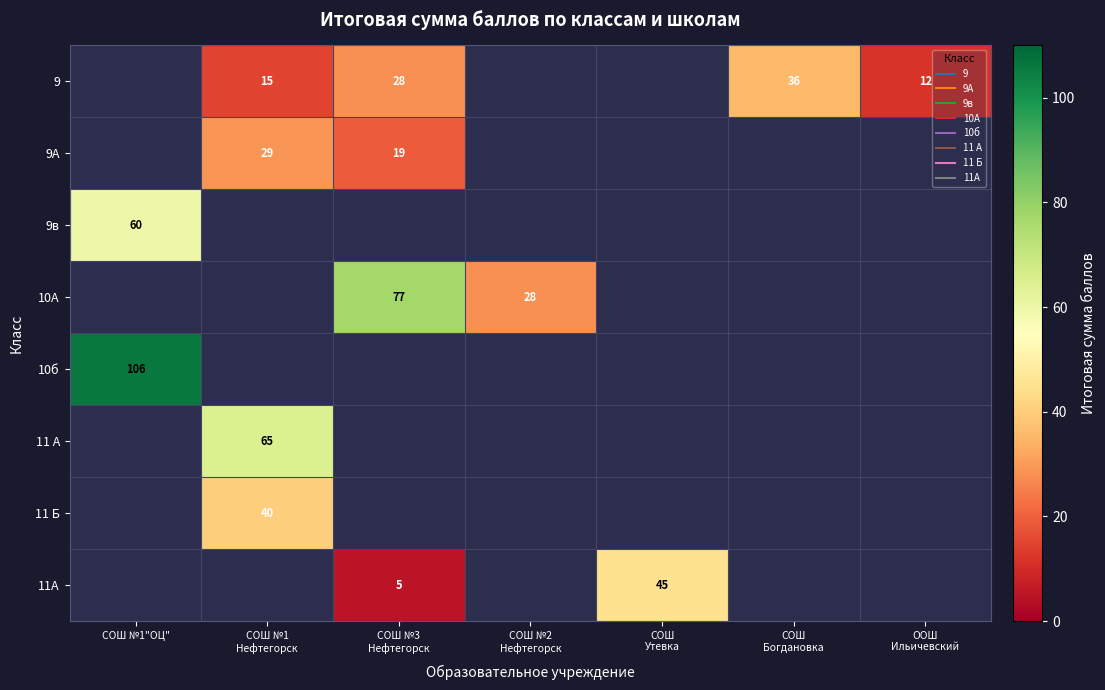

Is it true that 9А equals 7.6 at СОШ №3 Нефтегорск?

False